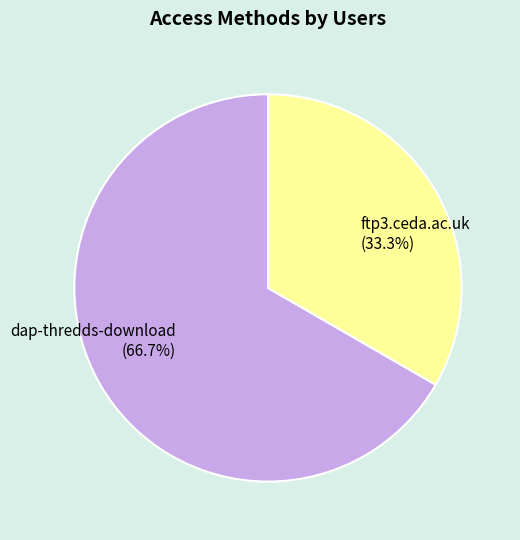

Count the number of slices in the pie.

2